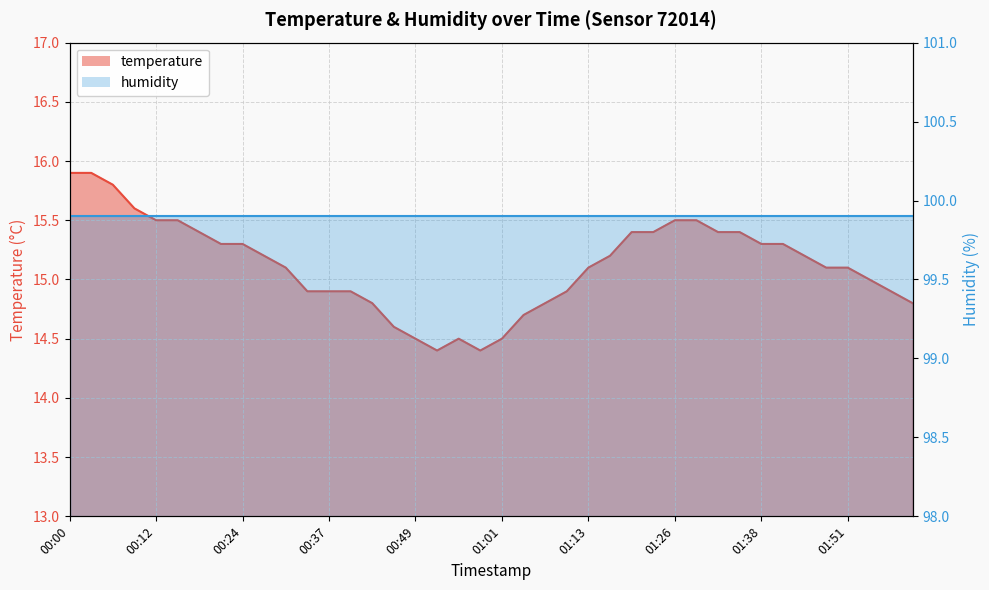

Reading left to right, list all the values displayed in this chart.

00:00=15.9	00:03=15.9	00:06=15.8	00:09=15.6	00:12=15.5	00:15=15.5	00:18=15.4	00:21=15.3	00:24=15.3	00:27=15.2	00:30=15.1	00:33=14.9	00:37=14.9	00:40=14.9	00:43=14.8	00:46=14.6	00:49=14.5	00:52=14.4	00:55=14.5	00:58=14.4	01:01=14.5	01:04=14.7	01:07=14.8	01:10=14.9	01:13=15.1	01:16=15.2	01:19=15.4	01:23=15.4	01:26=15.5	01:29=15.5	01:32=15.4	01:35=15.4	01:38=15.3	01:41=15.3	01:44=15.2	01:47=15.1	01:51=15.1	01:54=15.0	01:57=14.9	02:00=14.8